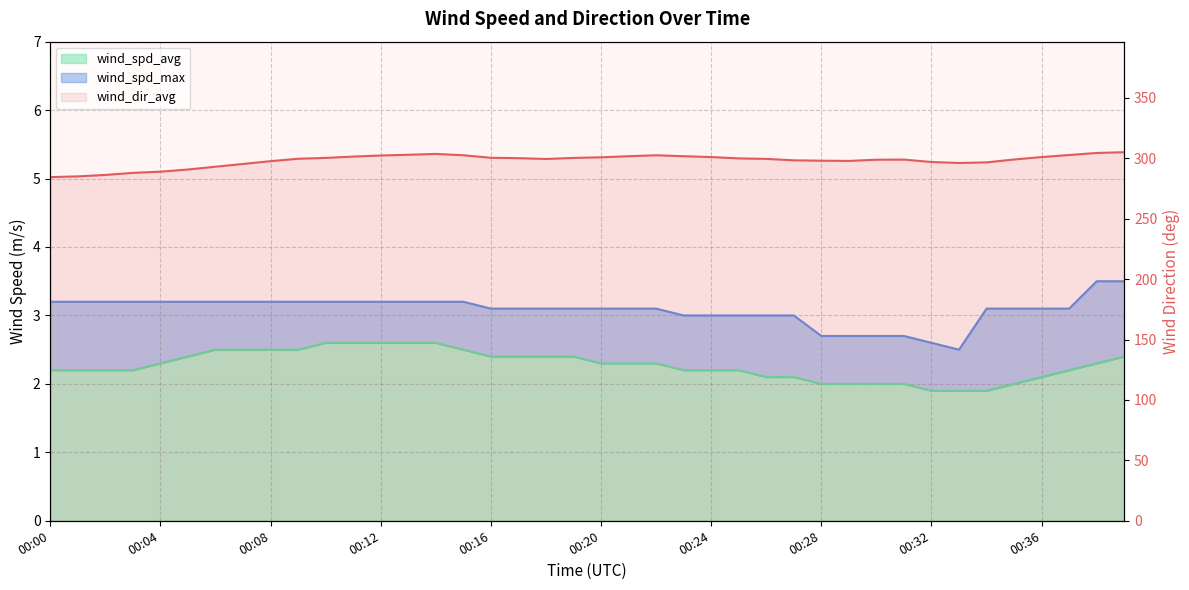

What is the value of the wind_dir_avg point at the 7th from the left?

293.1